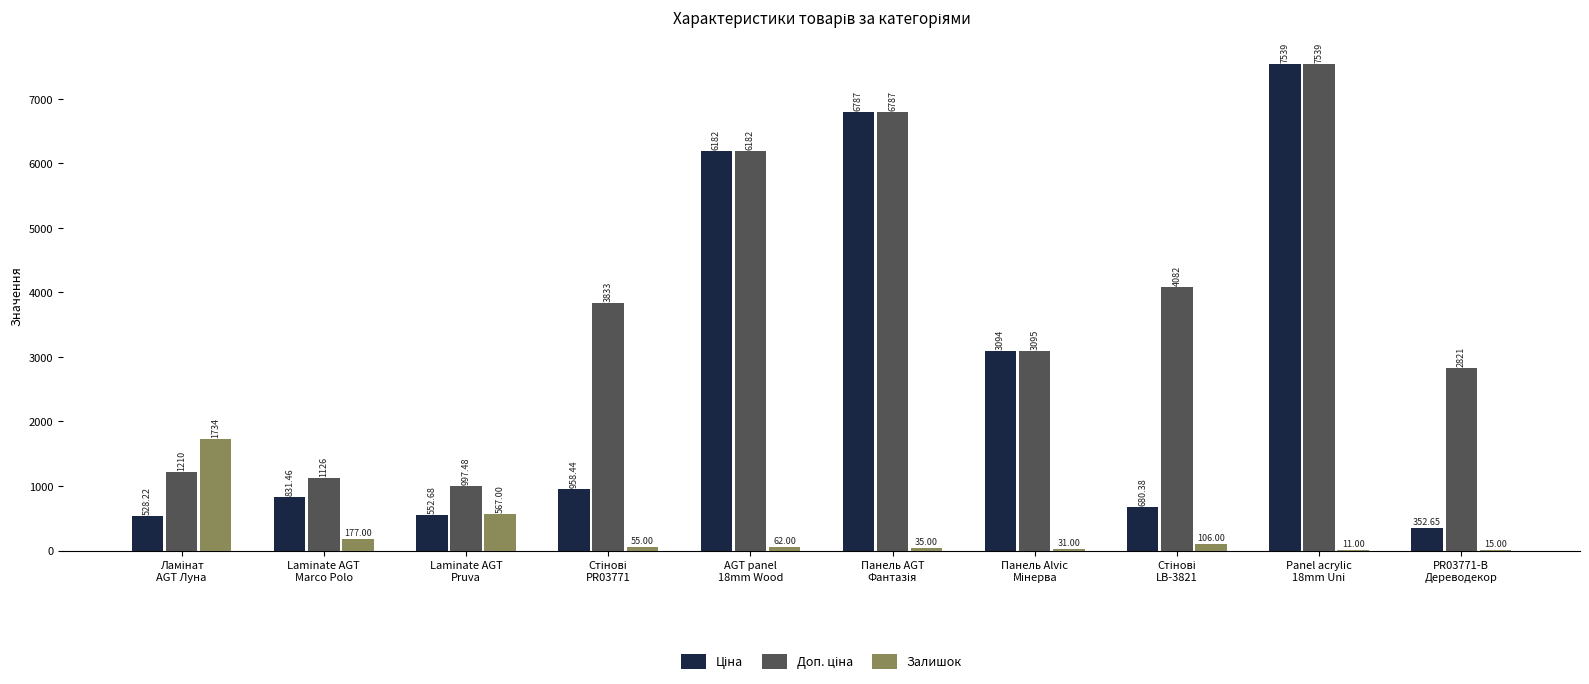

What is the sum of all Залишок values?

2793.0